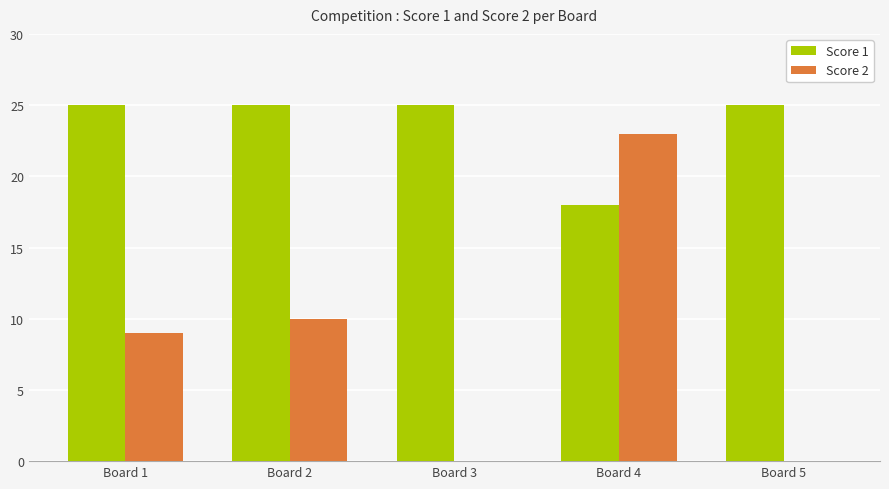

What is the maximum value shown in the chart?

25